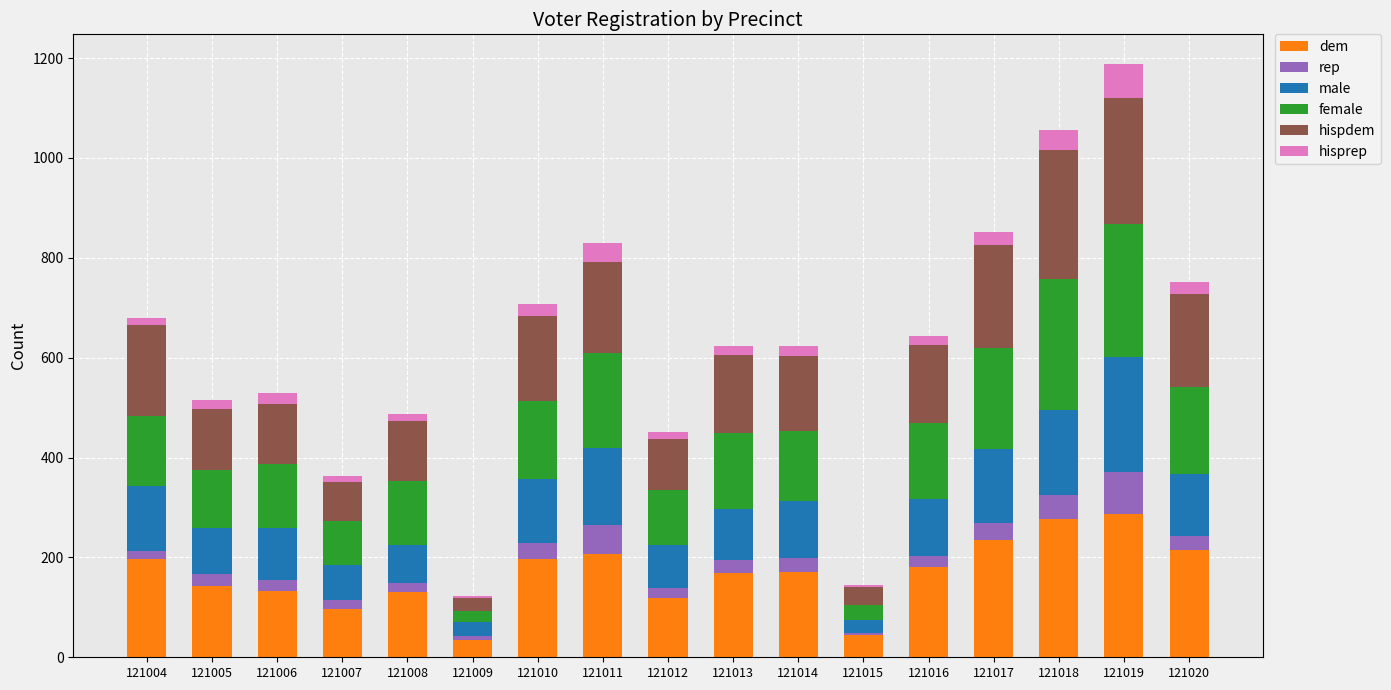

What is the total value across all series at 121011?

830